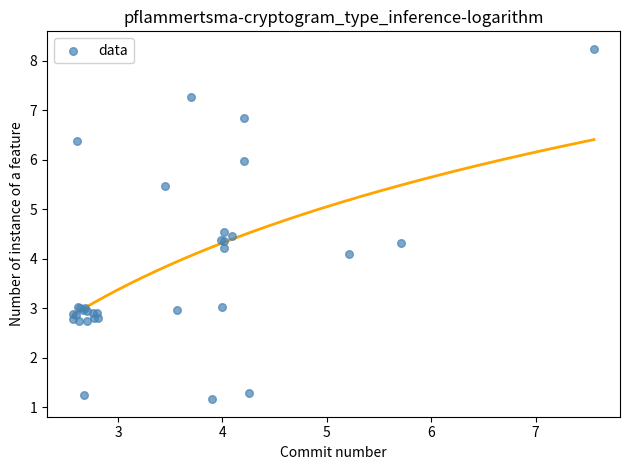

What Y value in the scatter plot is closest to 4?

4.1